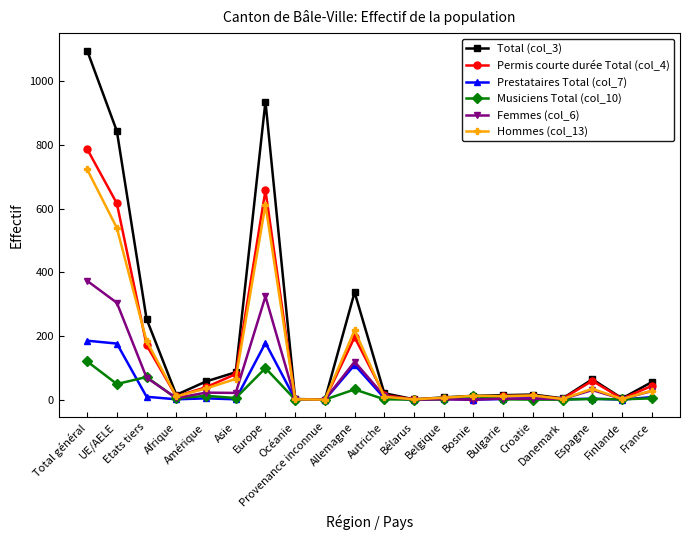

What is the greatest value displayed?

1096